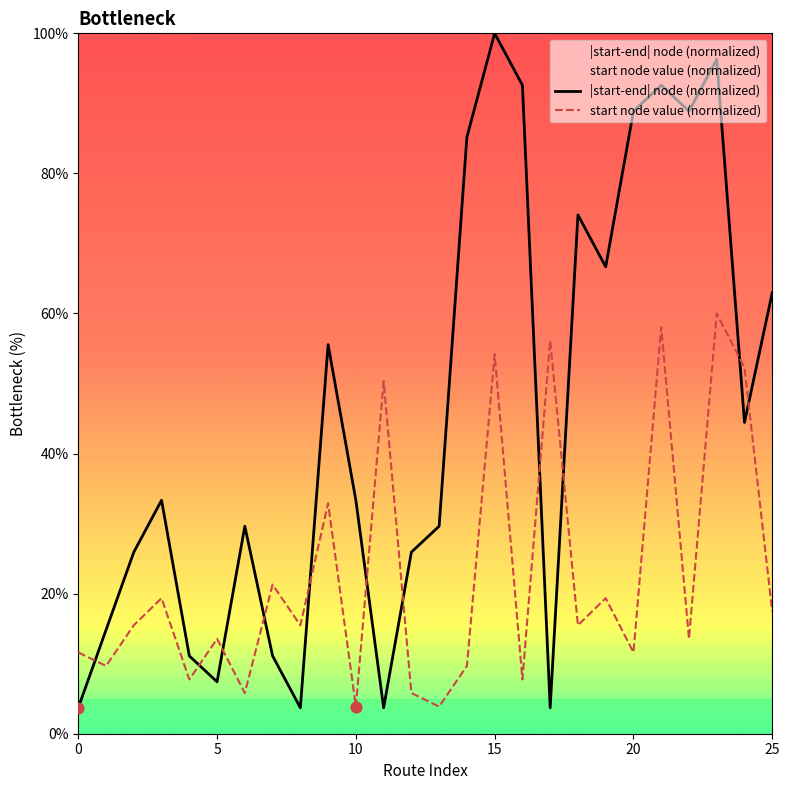

Which series contains the lowest Y value?

|start-end| node (normalized)